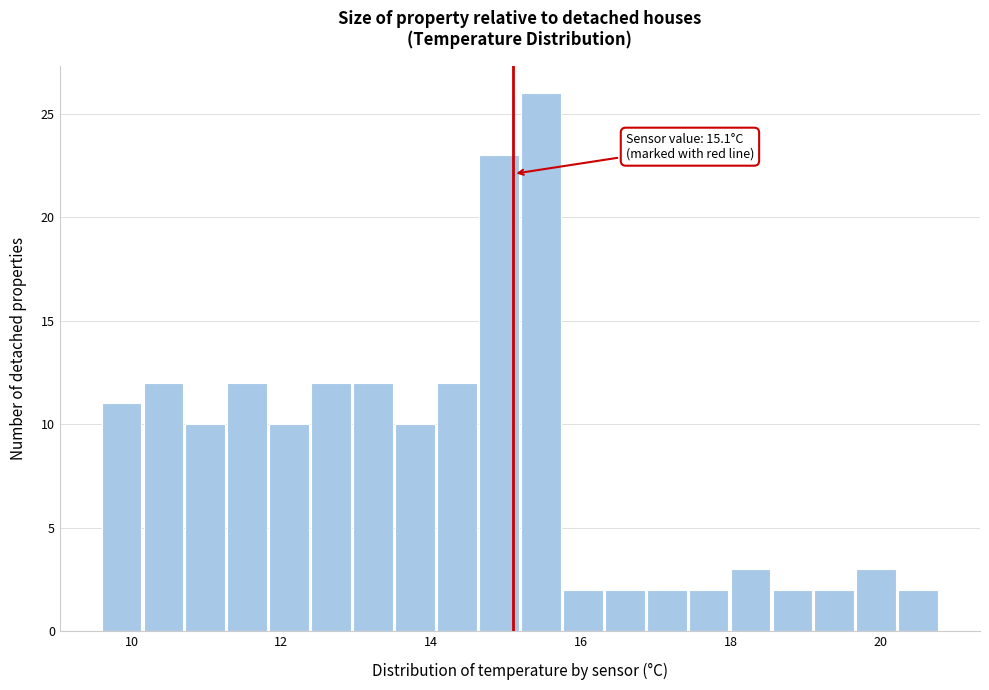

Around what value on the x-axis is the tallest bar? Give the approximate position of its centre, as read against the axis.

15.4